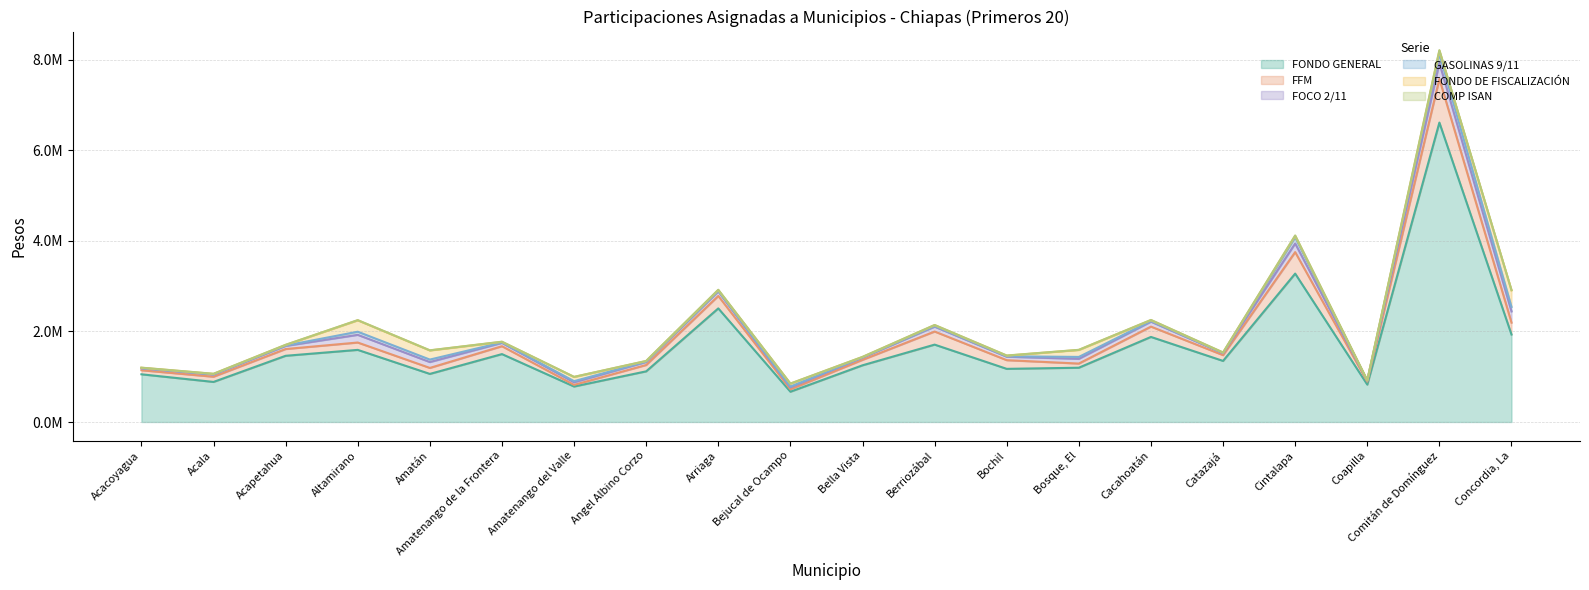

Does the chart display data point markers on the line(s)?

No